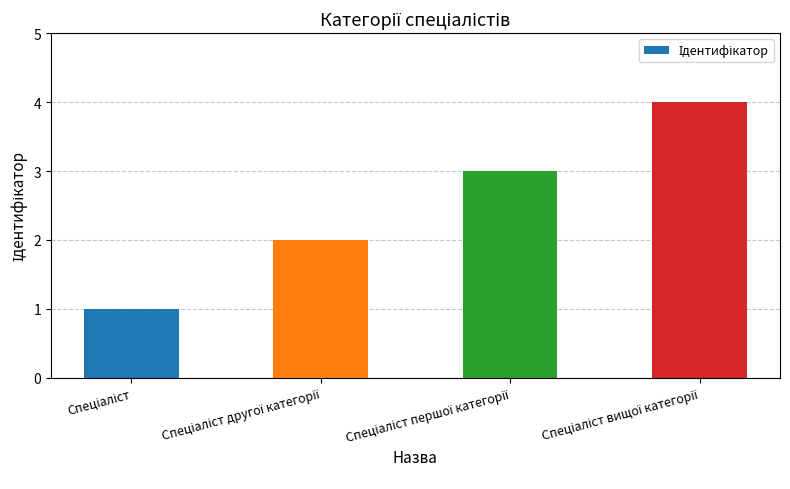

What is the sum of all values?

10